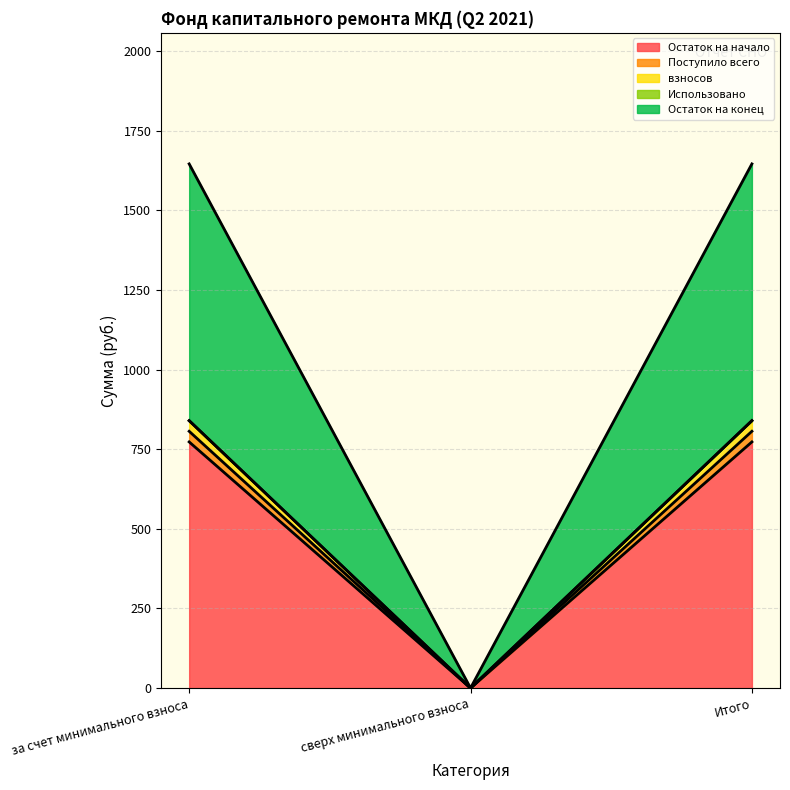

Is it true that Остаток на начало equals -411.0 at сверх минимального взноса?

False